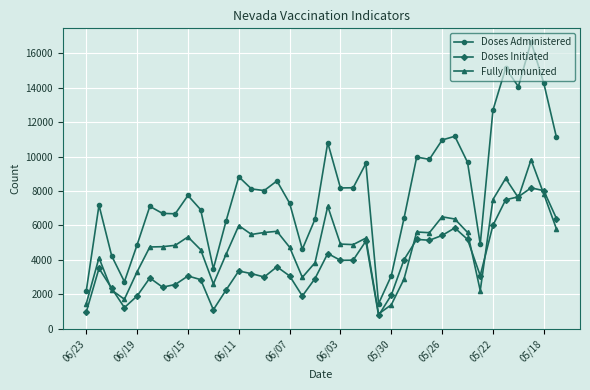

What is the minimum value for Doses Initiated?

774